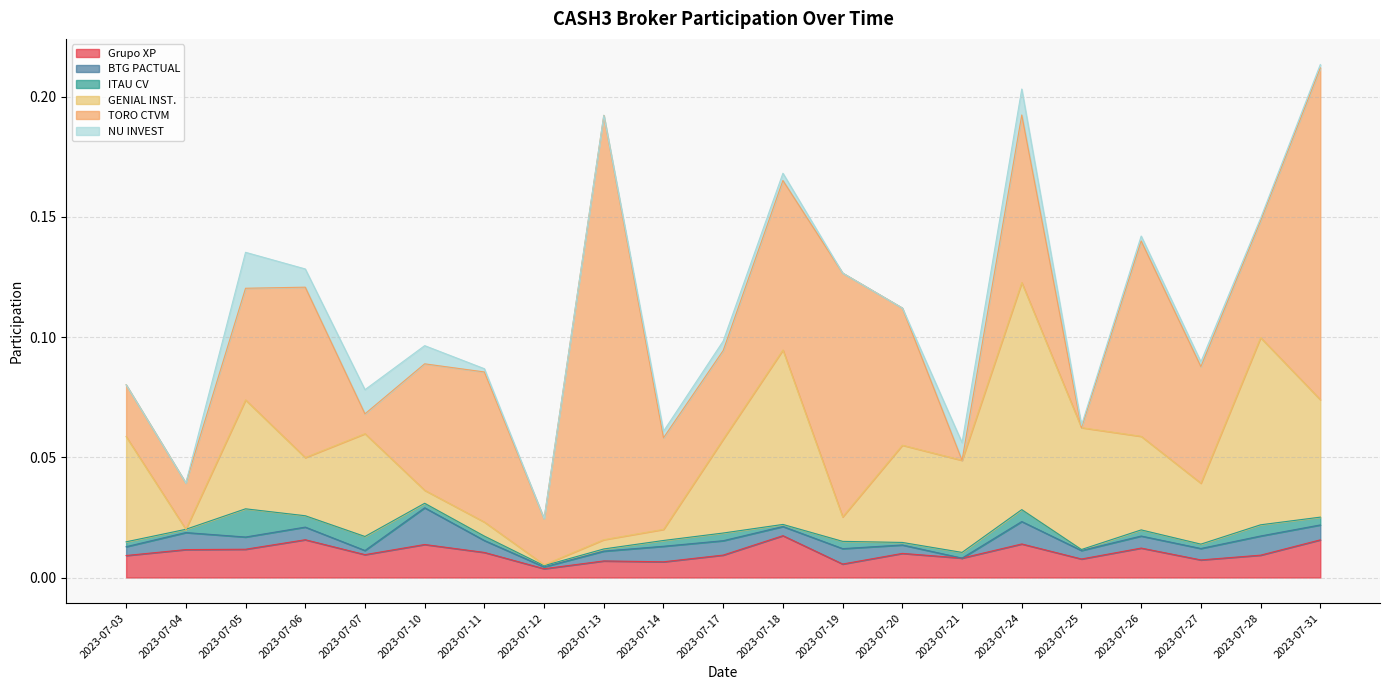

What are all the series names shown in the legend?

Grupo XP, BTG PACTUAL, ITAU CV, GENIAL INST., TORO CTVM, NU INVEST